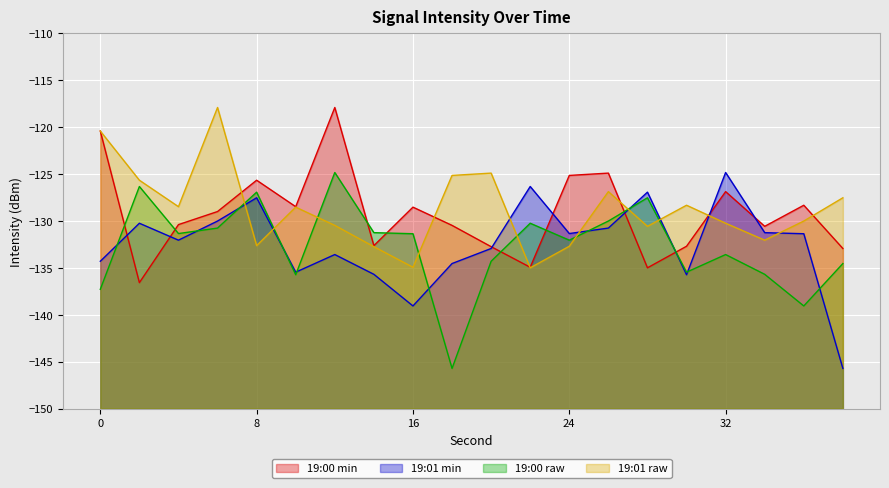

What is the maximum value shown in the chart?

-117.9